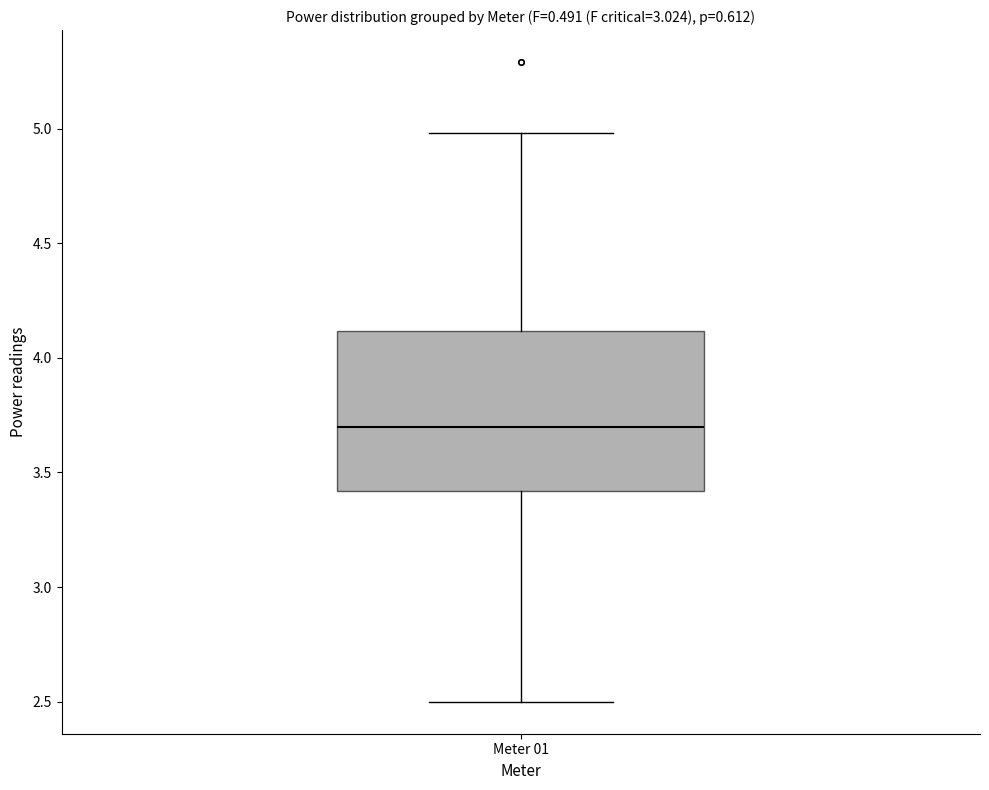

Read this box plot against the y-axis: the position of the median line, the range covered by the box, and the ends of both whiskers. The values are not printed on the chart, so give them approximately, as read against the axis.

median 3.7, box 3.4 to 4.1, whiskers 2.5 to 5.0